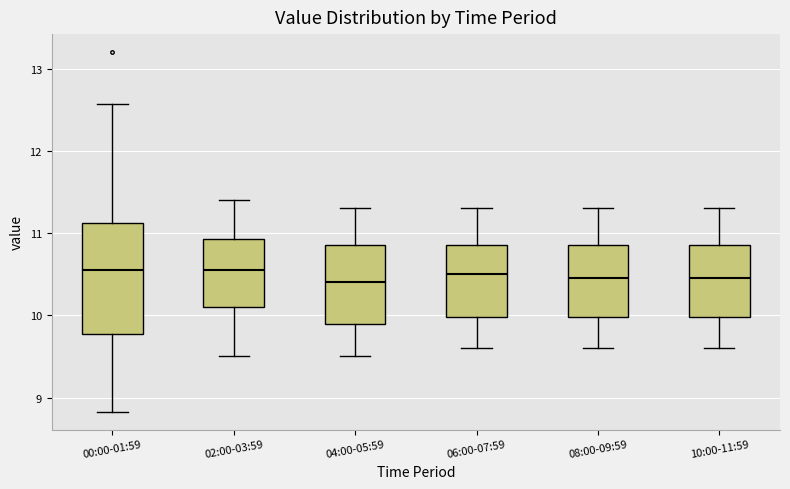

Reading left to right, read every box against the y-axis: the position of its median line, the range the box covers, and the ends of its whiskers. The values are not printed on the chart, so give them approximately, as read against the axis.

00:00-01:59: median 10.6, box 9.8 to 11.1, whiskers 8.8 to 12.6
02:00-03:59: median 10.6, box 10.1 to 10.9, whiskers 9.5 to 11.4
04:00-05:59: median 10.4, box 9.9 to 10.9, whiskers 9.5 to 11.3
06:00-07:59: median 10.5, box 10.0 to 10.9, whiskers 9.6 to 11.3
08:00-09:59: median 10.5, box 10.0 to 10.9, whiskers 9.6 to 11.3
10:00-11:59: median 10.5, box 10.0 to 10.9, whiskers 9.6 to 11.3